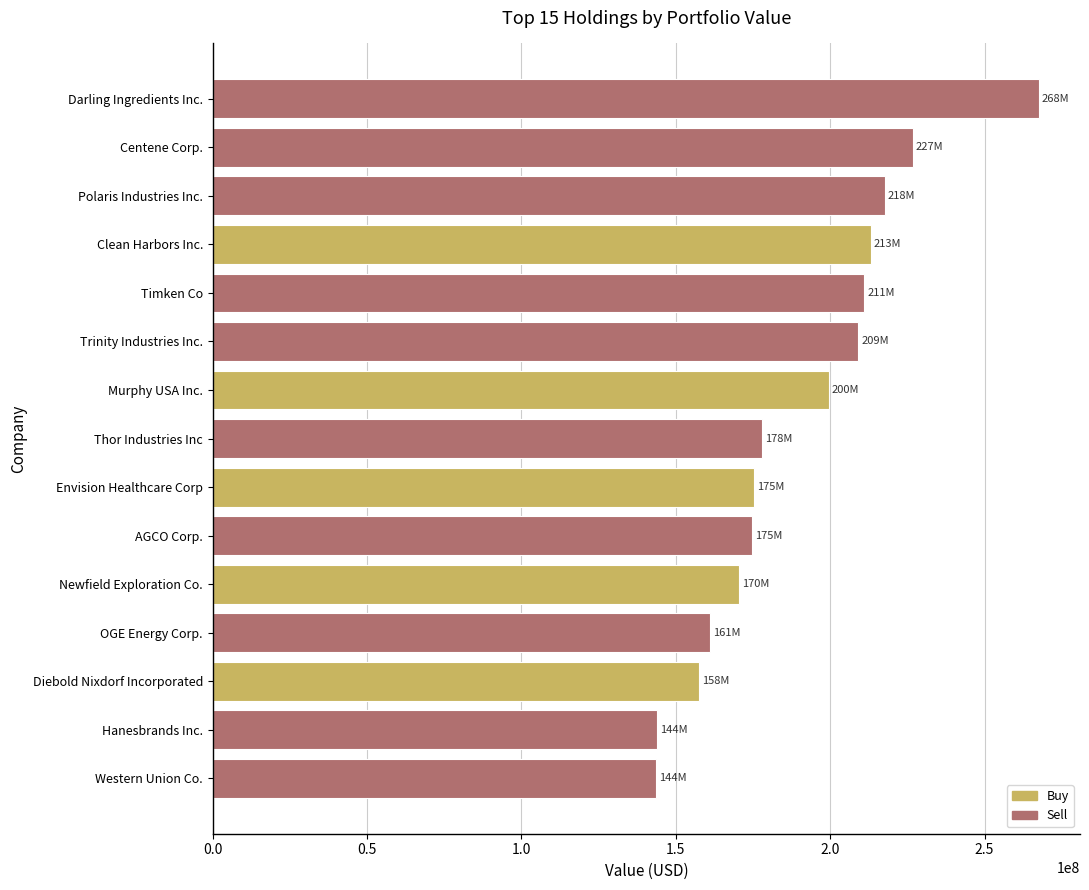

The value at Timken Co is 371378240. True or false?

False